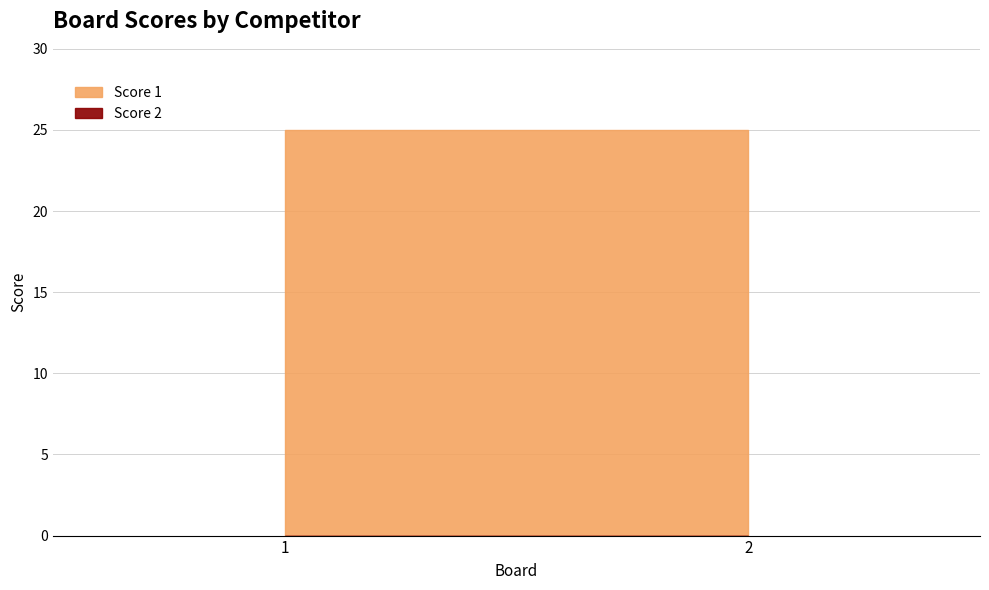

What is the approximate value of Score 1 at 2?

25